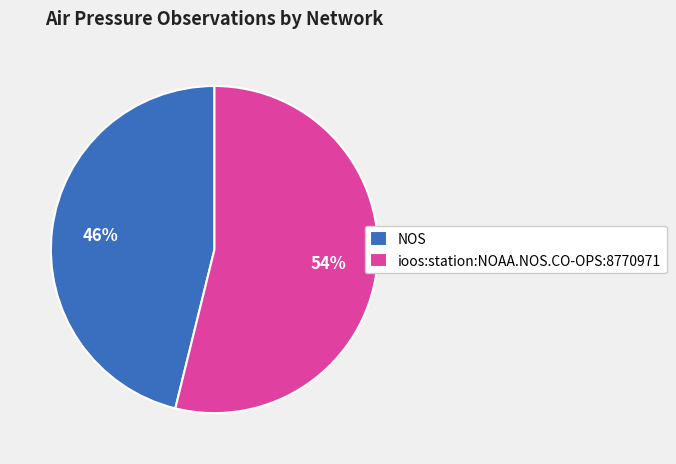

Does any single category account for the majority?

Yes